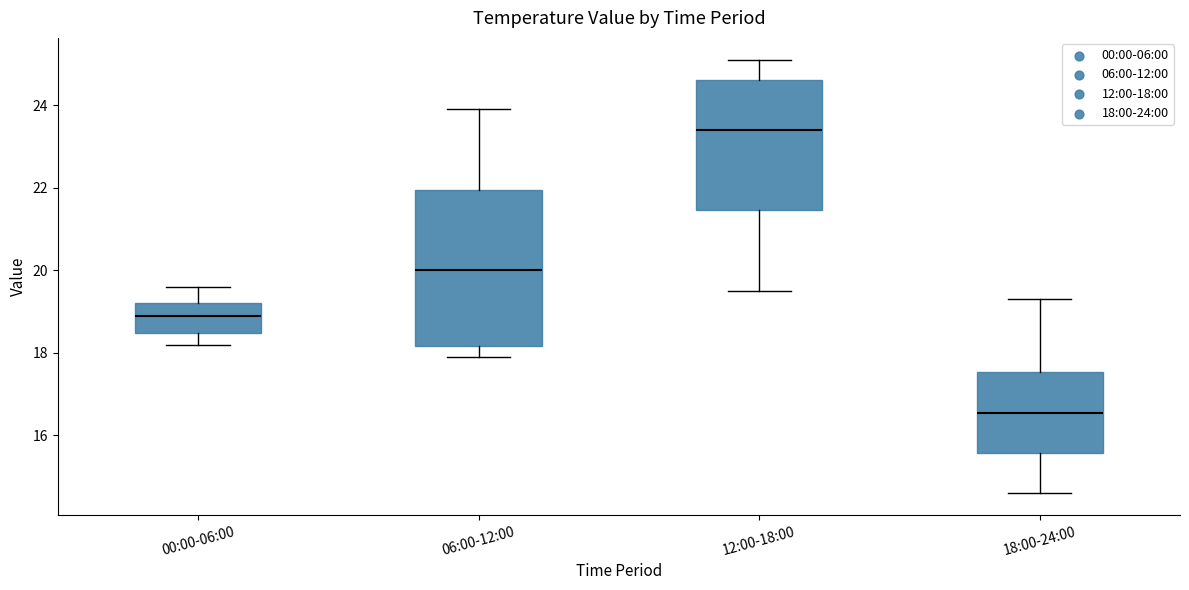

Reading left to right, read every box against the y-axis: the position of its median line, the range the box covers, and the ends of its whiskers. The values are not printed on the chart, so give them approximately, as read against the axis.

00:00-06:00: median 19.0, box 18.4 to 19.2, whiskers 18.2 to 19.6
06:00-12:00: median 20.0, box 18.2 to 22.0, whiskers 18.0 to 24.0
12:00-18:00: median 23.4, box 21.4 to 24.6, whiskers 19.6 to 25.2
18:00-24:00: median 16.6, box 15.6 to 17.6, whiskers 14.6 to 19.4